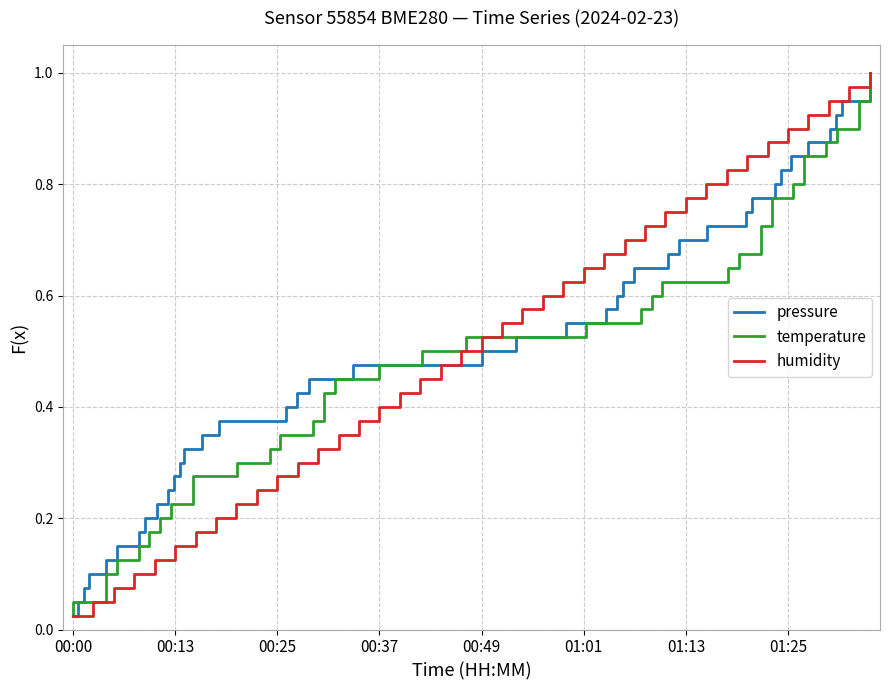

How many lines are shown in the chart?

3